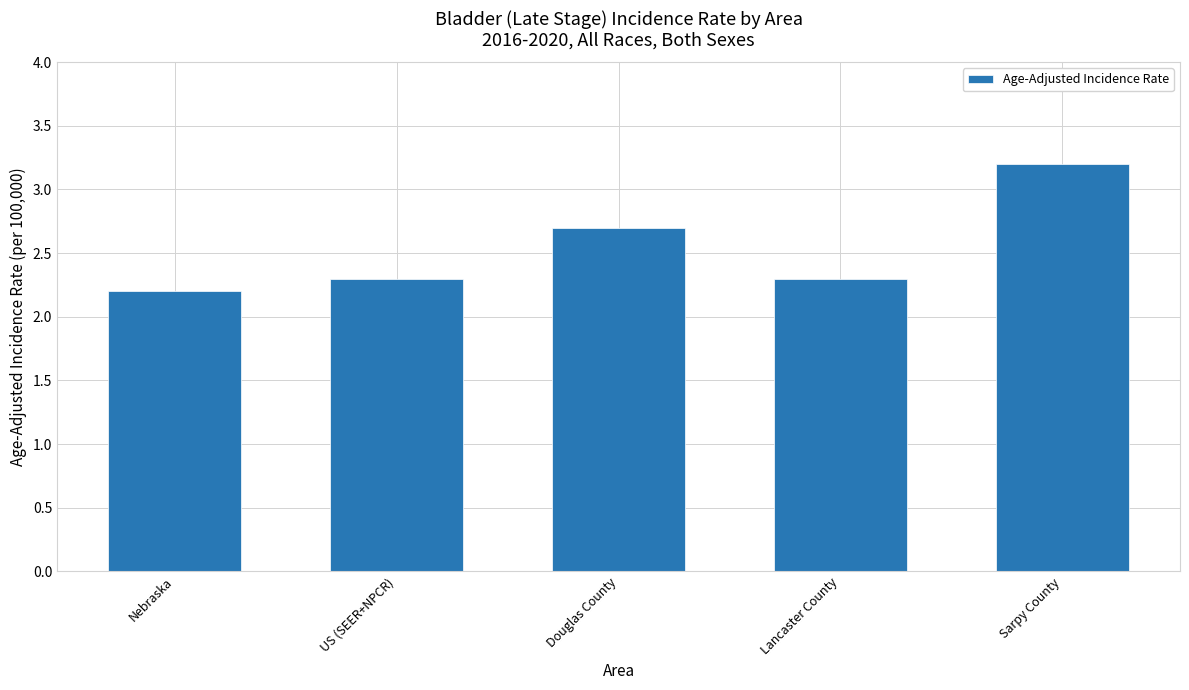

Approximately how many times larger is the value at Lancaster County compared to US (SEER+NPCR)?

1.0